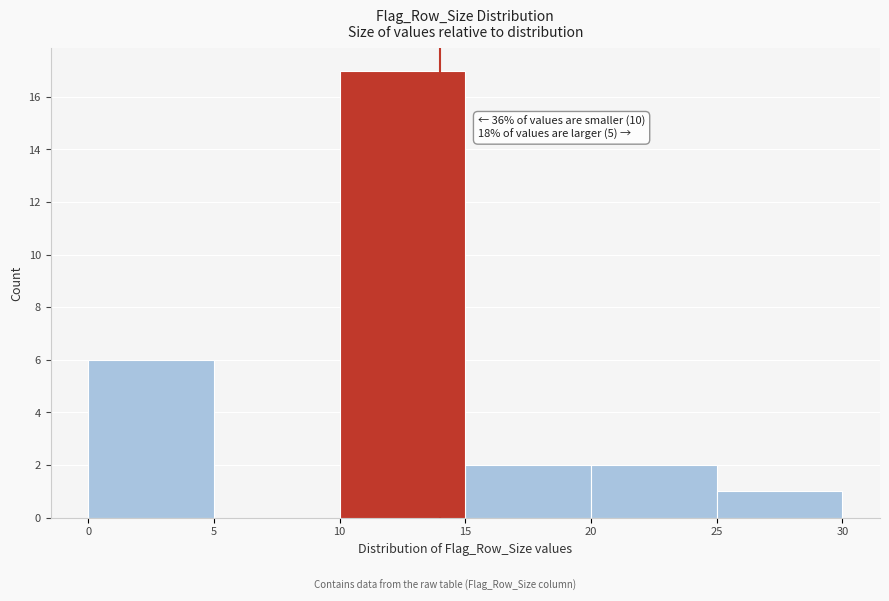

Over which range of the x-axis is the bar tallest?

10 to 15